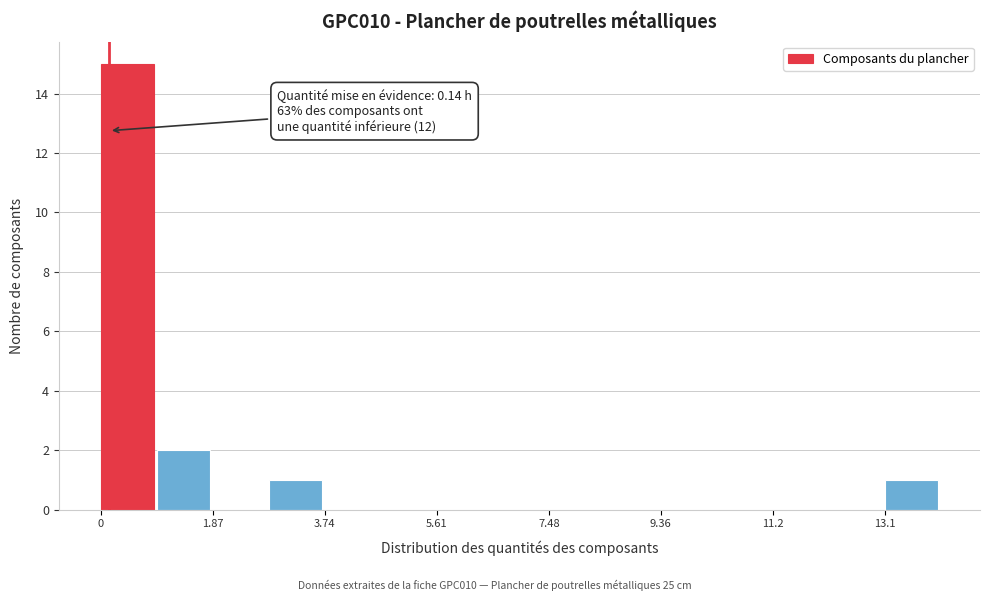

Which range on the x-axis has the tallest bar?

0.0 to 1.0